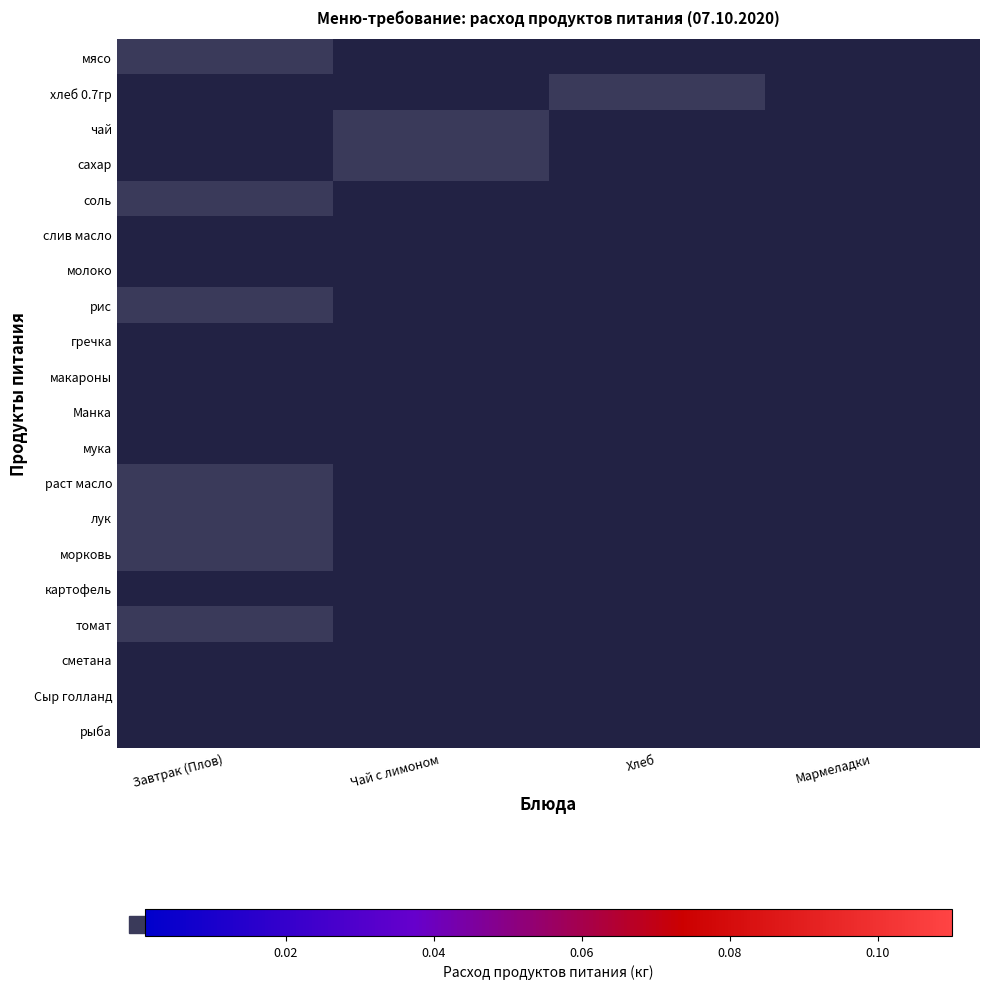

At which label is сметана closest to 1?

Завтрак (Плов)